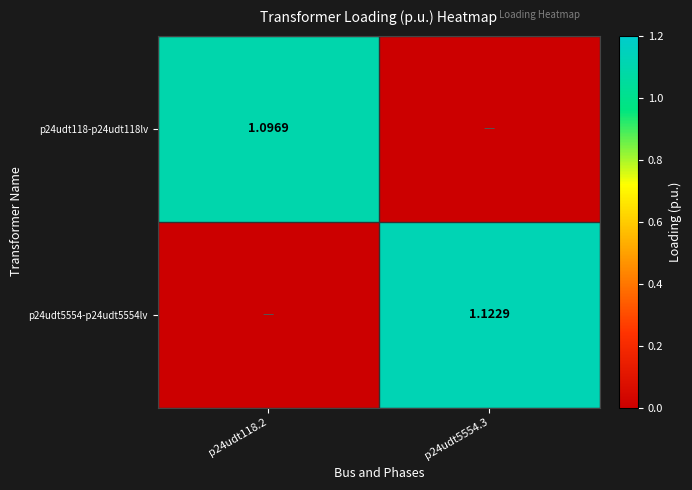

Is the value of p24udt5554-p24udt5554lv at p24udt5554.3 greater than the value of p24udt118-p24udt118lv at p24udt118.2?

Yes